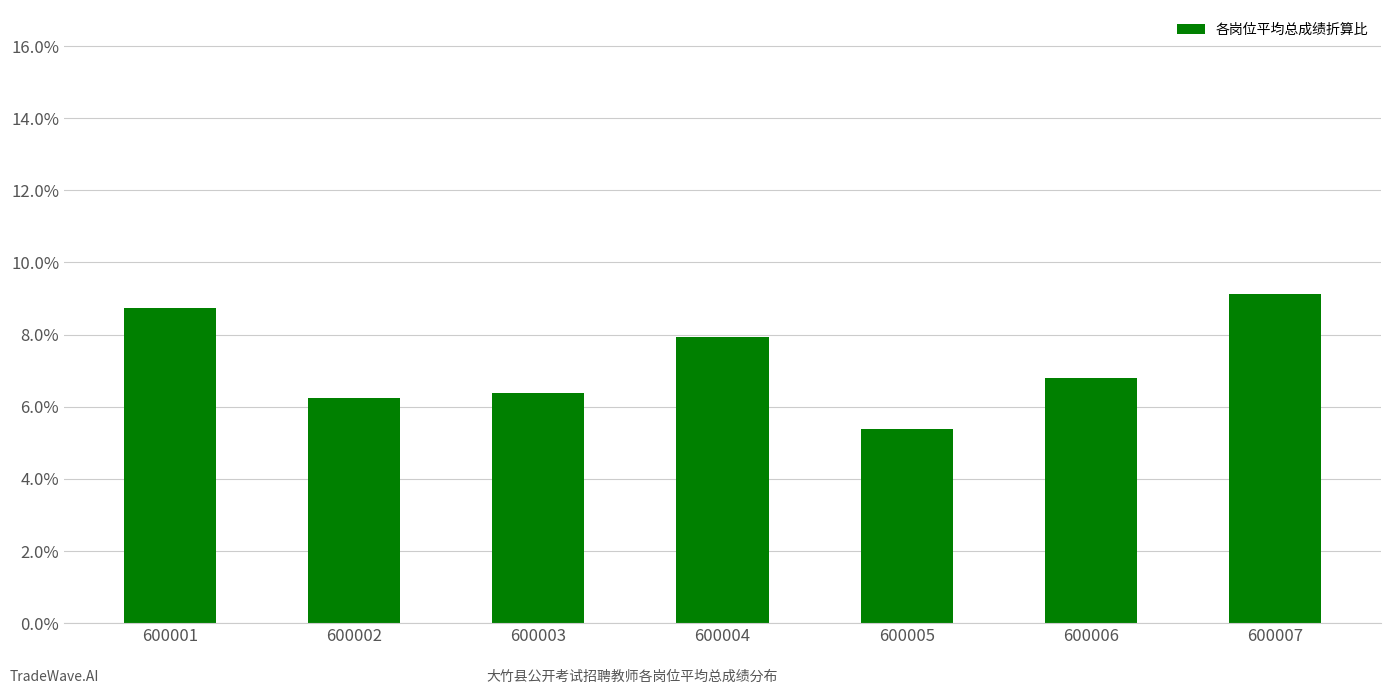

Are the bars horizontal?

No